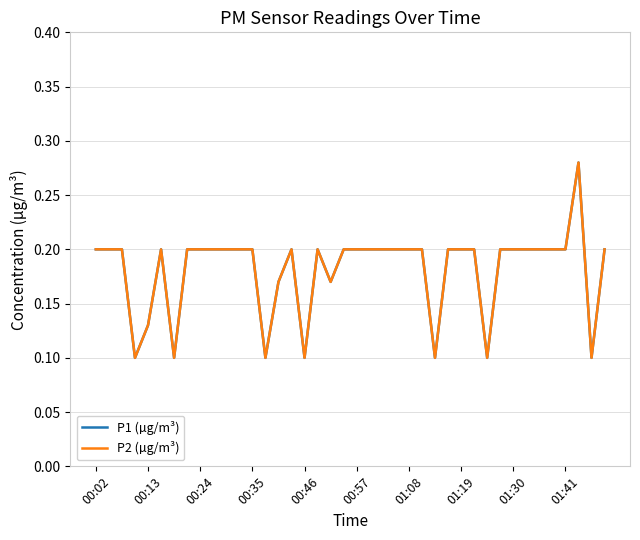

True or false: P2 (µg/m³) has more than 0 interior local peaks.

True